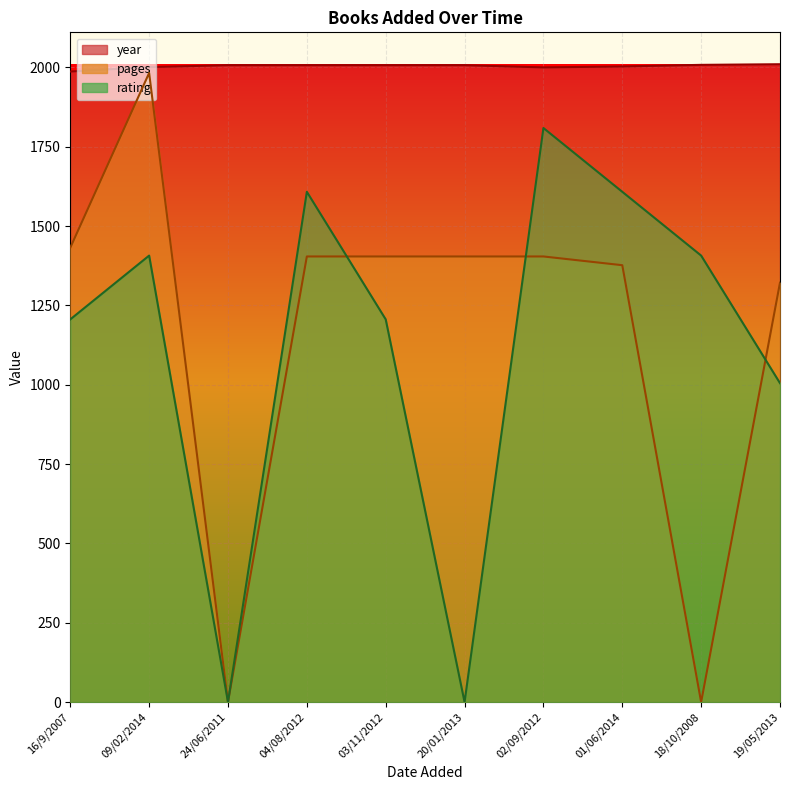

Read the rating value at 02/09/2012.

1809.0